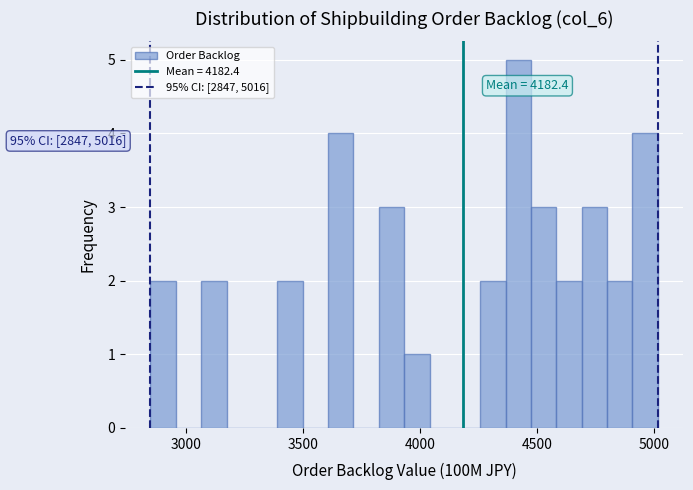

Read against the x-axis, roughly where is the centre of the tallest bar?

4400